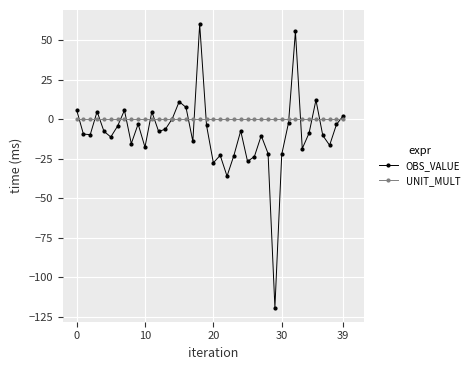

How many series are shown in this chart?

2